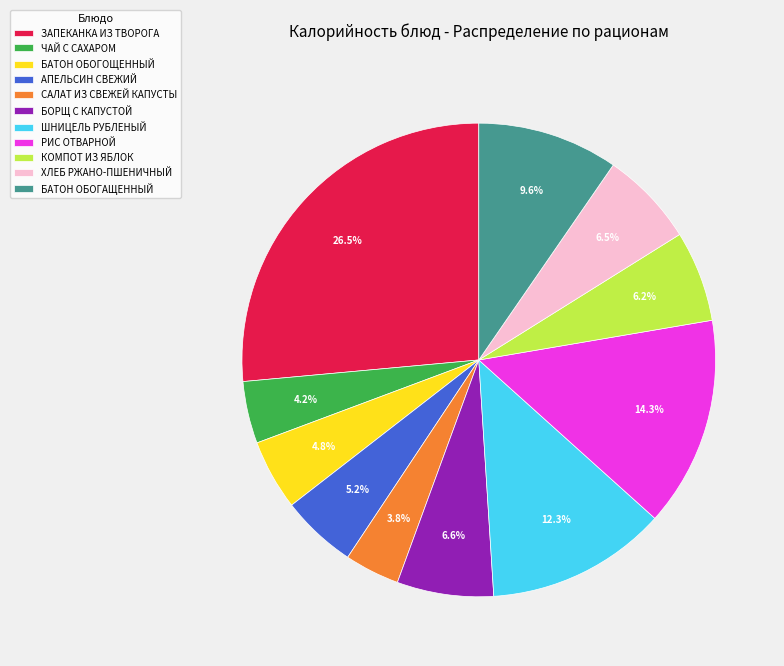

What is the largest slice in the pie chart?

ЗАПЕКАНКА ИЗ ТВОРОГА